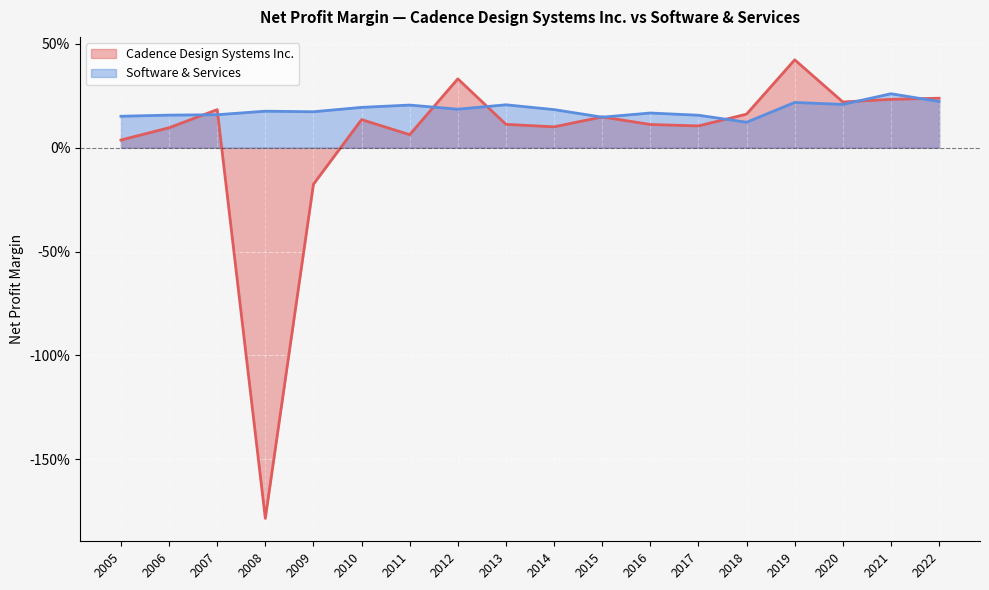

Does the chart display data point markers on the line(s)?

No